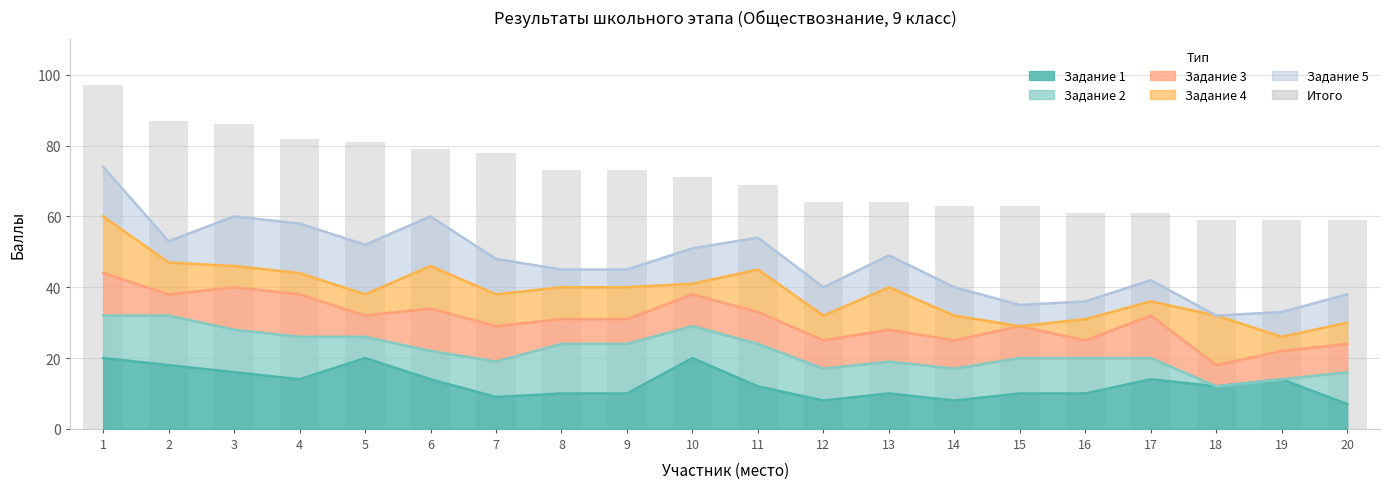

What is the greatest value displayed?

97